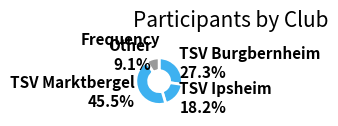

Does Other account for over 50% of the chart?

No